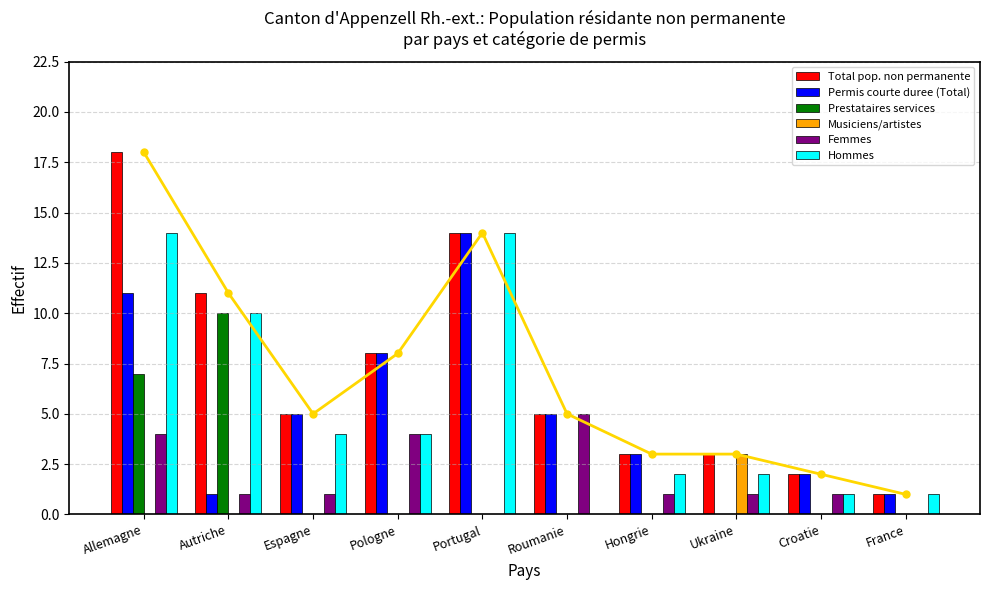

Which category has the highest value in the Total pop. non permanente series?

Allemagne